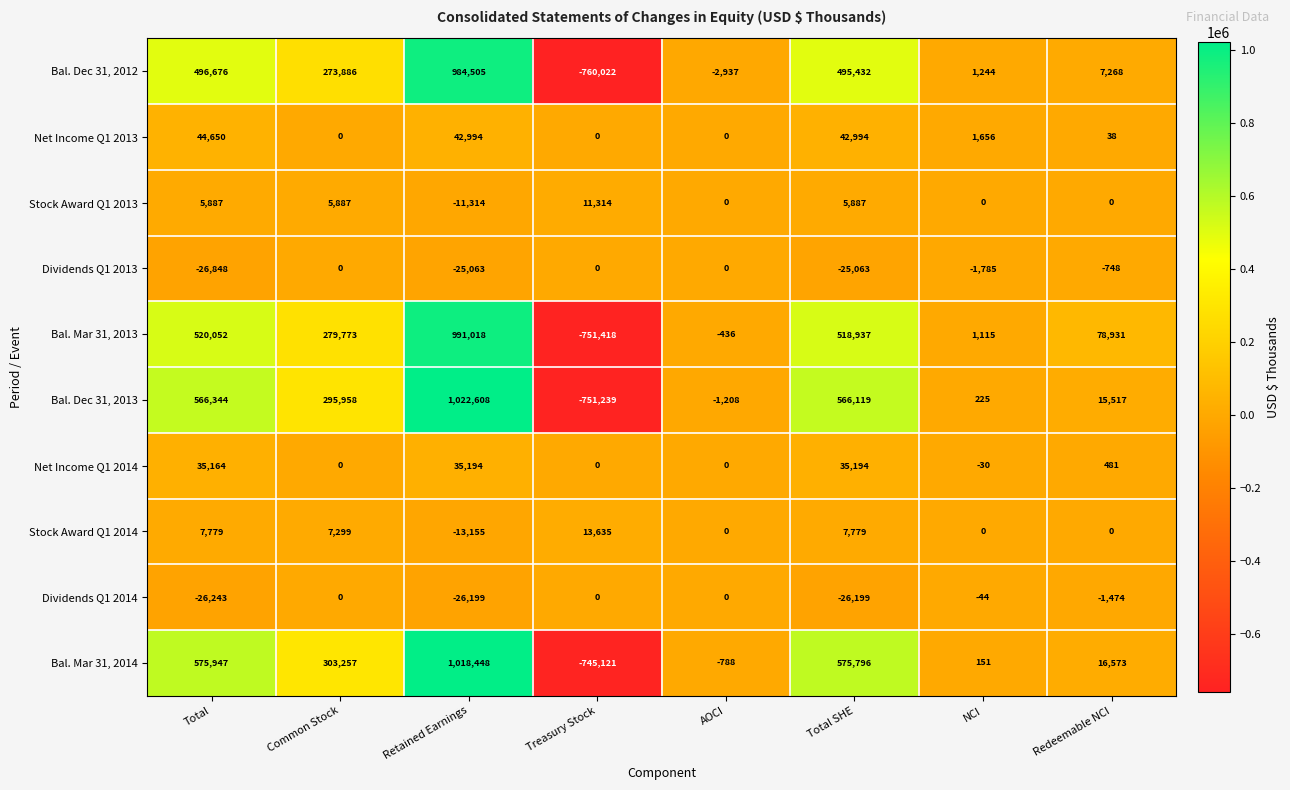

How many data points does each series have?

8